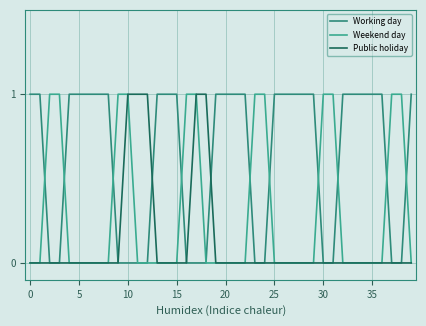

What is the maximum value for Working day?

1